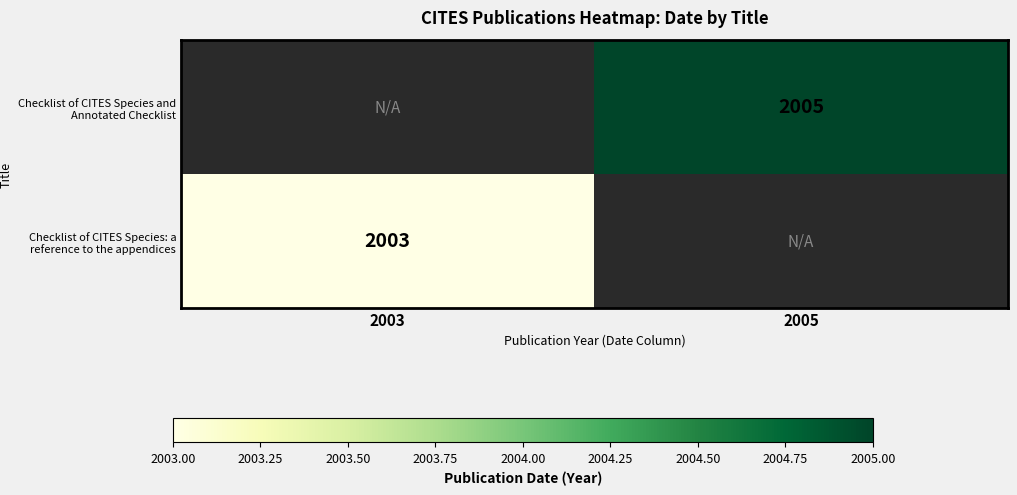

Is it true that Checklist of CITES Species and Annotated Checklist equals 2005 at 2005?

True